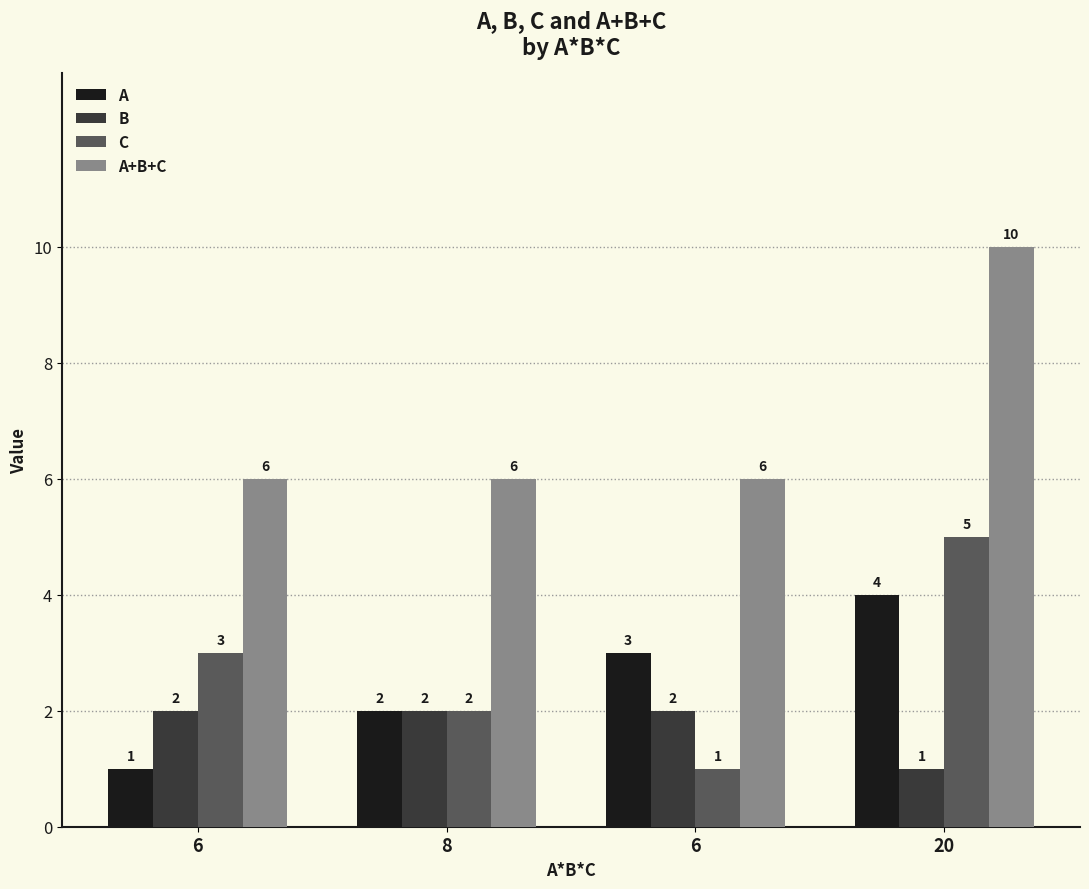

Reading right to left, what are all the values shown in this chart?

A: 4	3	2	1
B: 1	2	2	2
C: 5	1	2	3
A+B+C: 10	6	6	6